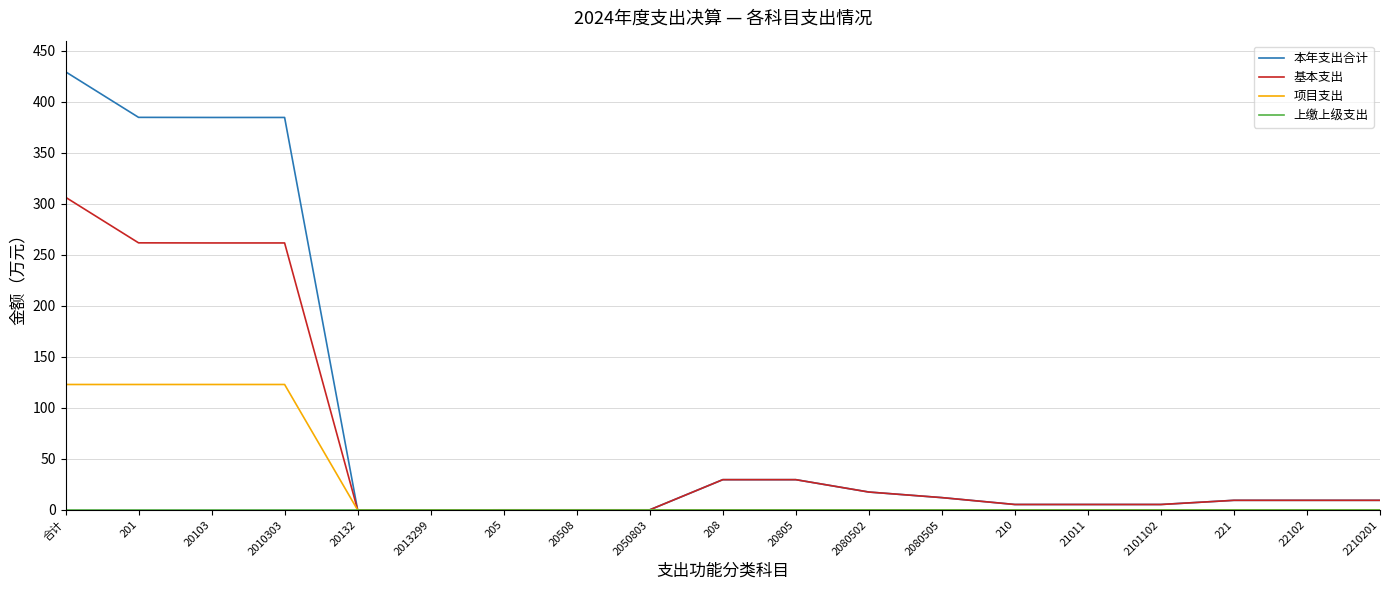

What is the difference between the second highest and second lowest values in the 项目支出 series?

123.0